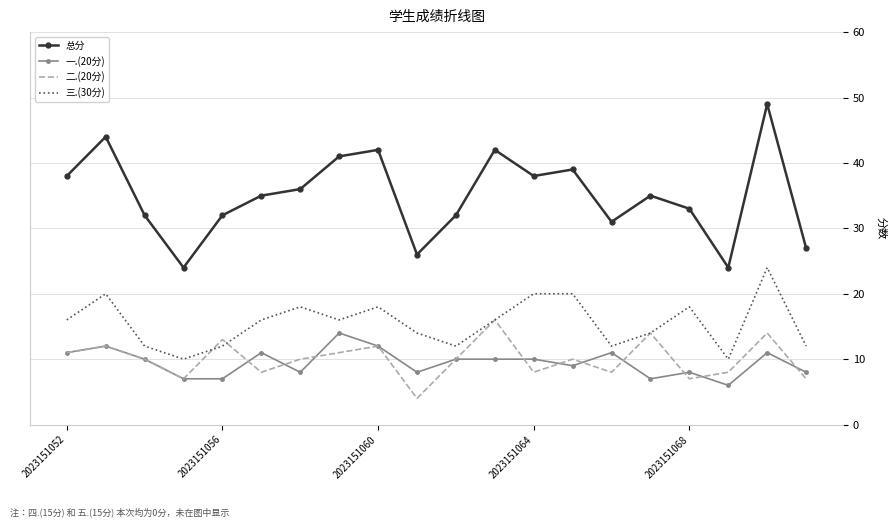

Which series has the widest spread of values?

总分